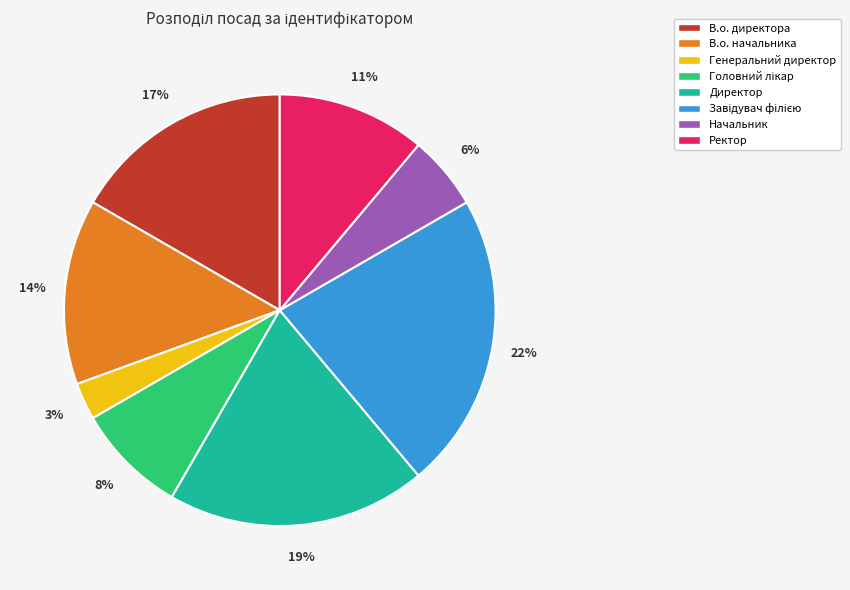

Between В.о. директора and Директор, which is larger?

Директор